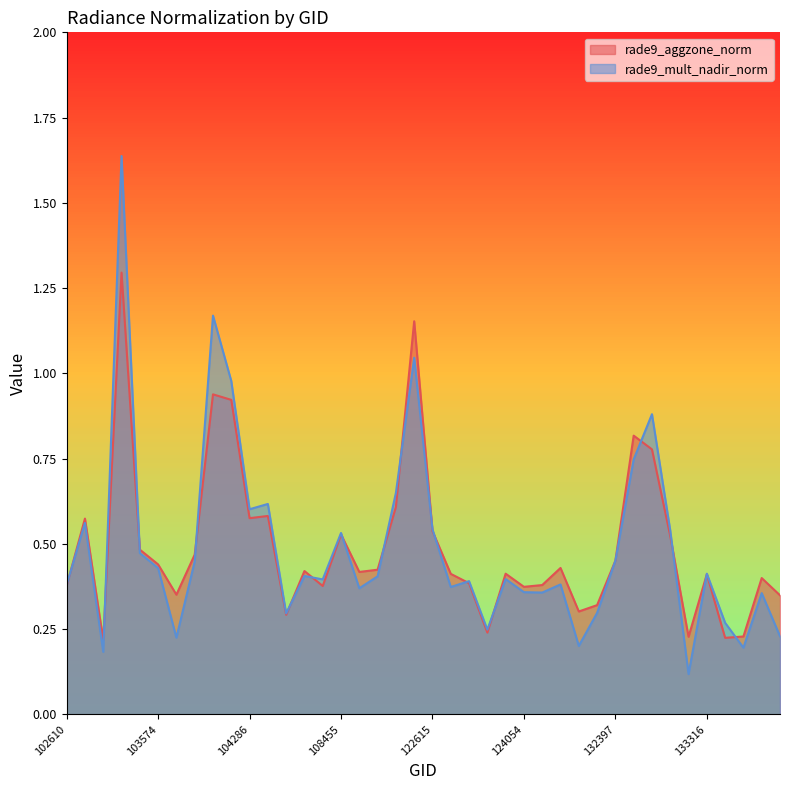

Reading left to right, what are all the values shown in this chart?

rade9_aggzone_norm: 102610=0.4	102732=0.6	102853=0.2	102972=1.3	102980=0.5	103574=0.4	103583=0.4	103694=0.5	103702=0.9	103818=0.9	104286=0.6	104414=0.6	104530=0.3	107573=0.4	108280=0.4	108455=0.5	108802=0.4	121733=0.4	121902=0.6	122436=1.2	122615=0.5	122799=0.4	123164=0.4	123339=0.2	123685=0.4	124054=0.4	131858=0.4	132035=0.4	132048=0.3	132223=0.3	132397=0.5	132578=0.8	132939=0.8	132949=0.5	133131=0.2	133316=0.4	133496=0.2	133674=0.2	133855=0.4	133868=0.3
rade9_mult_nadir_norm: 102610=0.4	102732=0.6	102853=0.2	102972=1.6	102980=0.5	103574=0.4	103583=0.2	103694=0.4	103702=1.2	103818=1.0	104286=0.6	104414=0.6	104530=0.3	107573=0.4	108280=0.4	108455=0.5	108802=0.4	121733=0.4	121902=0.6	122436=1.0	122615=0.5	122799=0.4	123164=0.4	123339=0.2	123685=0.4	124054=0.4	131858=0.4	132035=0.4	132048=0.2	132223=0.3	132397=0.5	132578=0.7	132939=0.9	132949=0.5	133131=0.1	133316=0.4	133496=0.3	133674=0.2	133855=0.4	133868=0.2